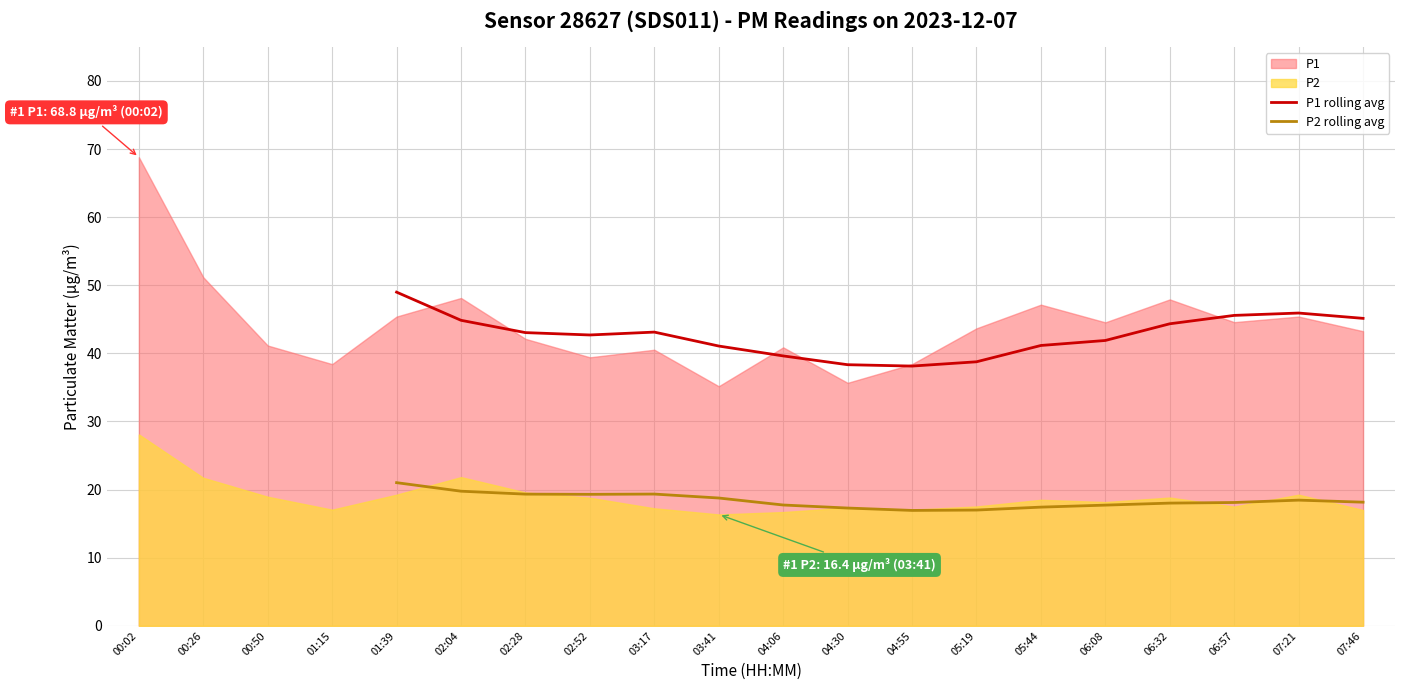

How many data points does each series have?

20